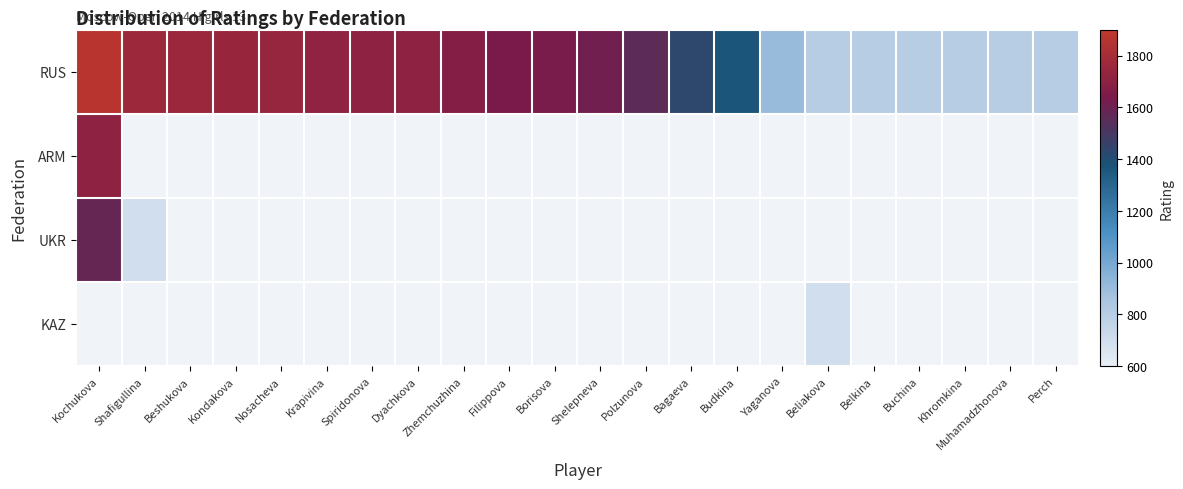

Is the value of ARM at Muhamadzhonova greater than the value of UKR at Kondakova?

No